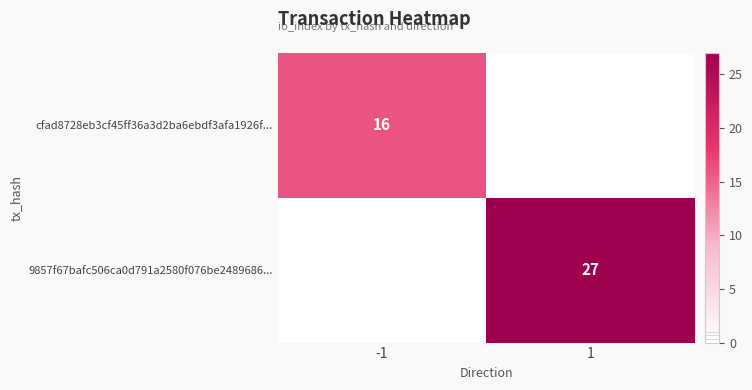

Count the number of categories in the chart.

2